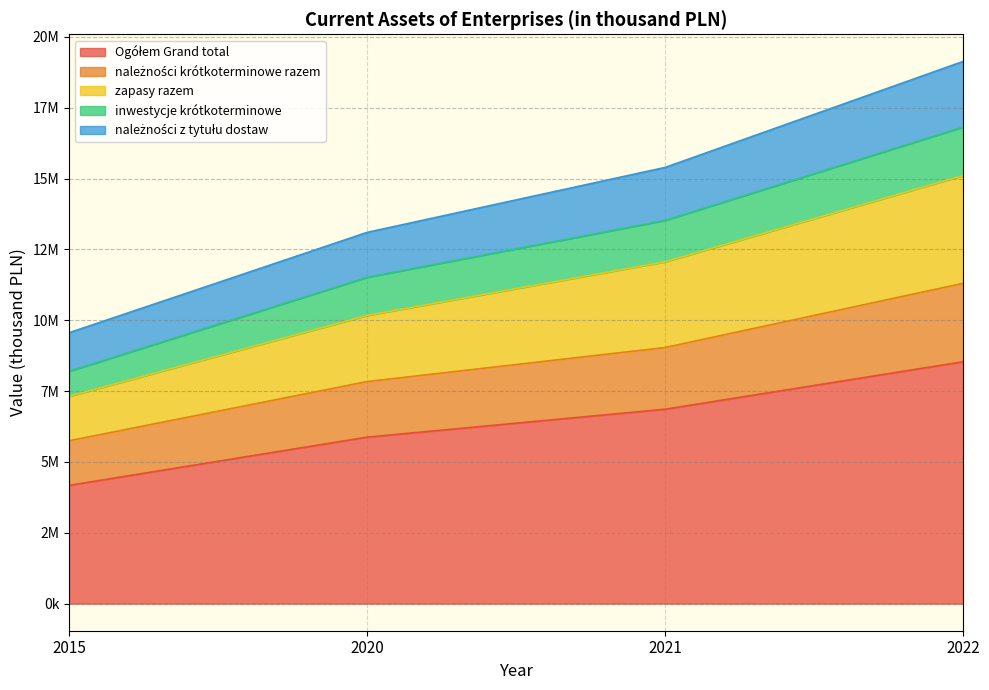

At which category is the sum across all series the highest?

2022